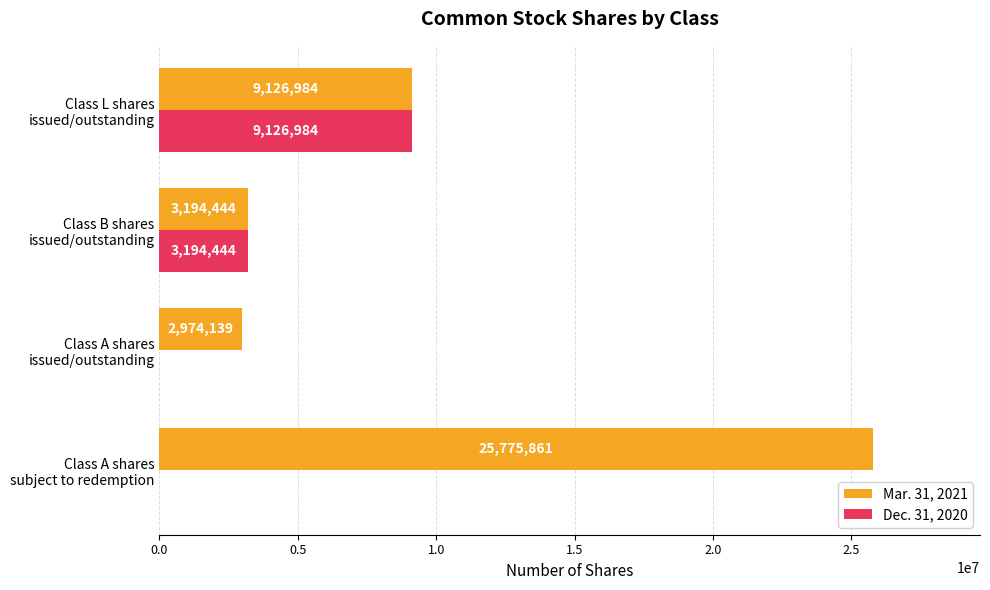

What is the maximum value for Mar. 31, 2021?

25775861